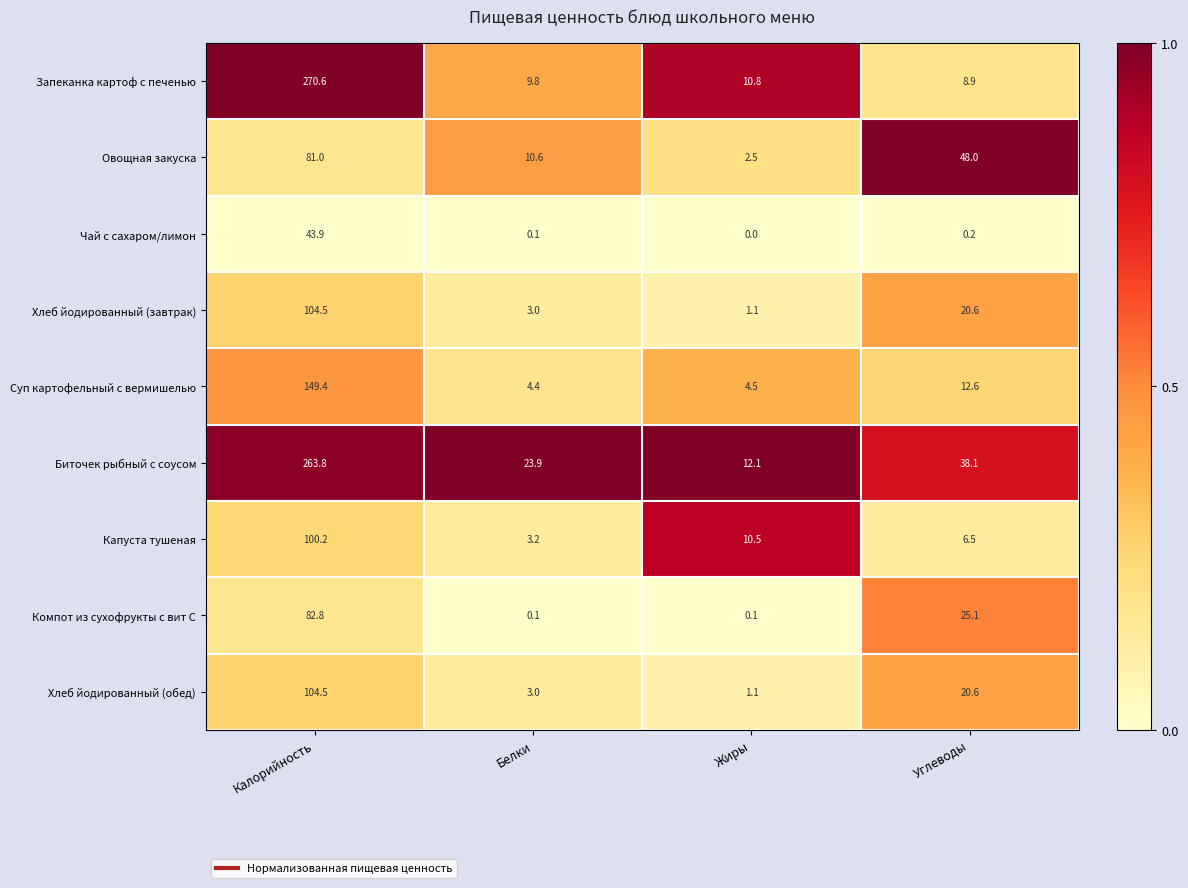

The Суп картофельный с вермишелью series shows 7.4 at Углеводы. True or false?

False